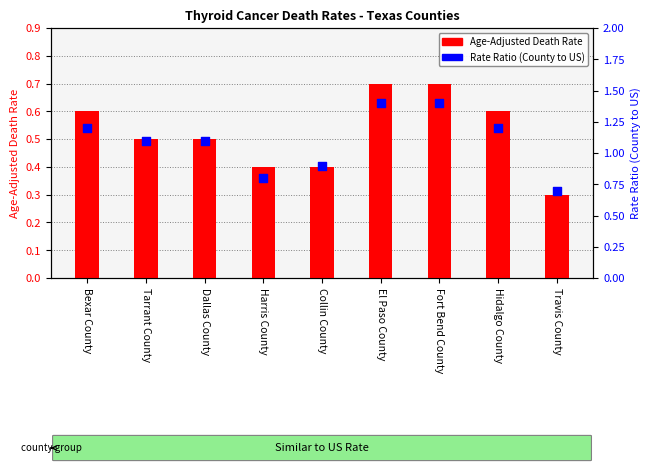

At which category is the sum across all series the highest?

El Paso County